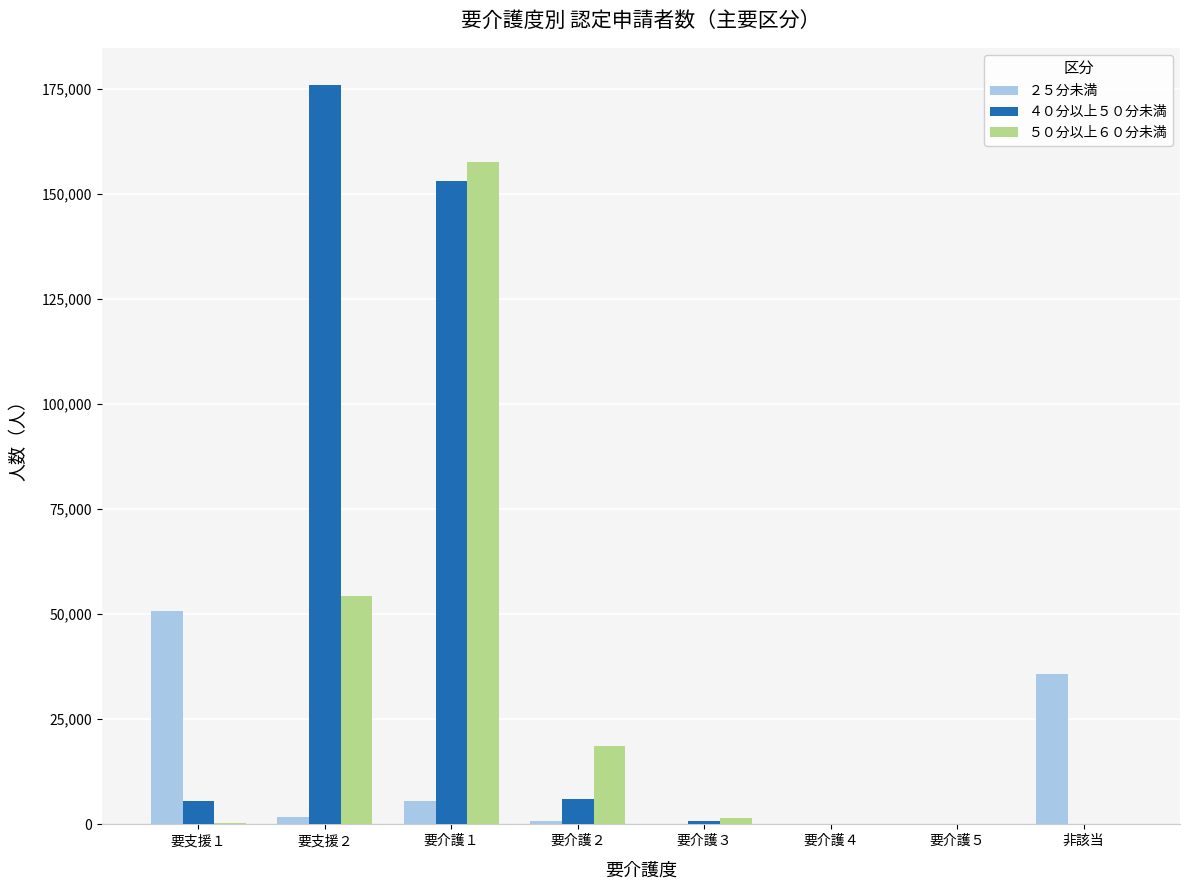

What is the sum of the ２５分未満 values at 要介護１ and 要支援１?

56490